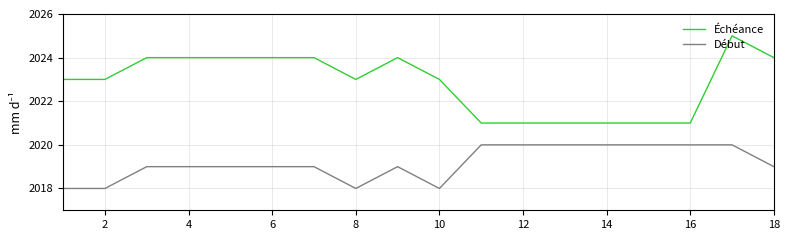

Which series has the largest total across all categories?

Échéance